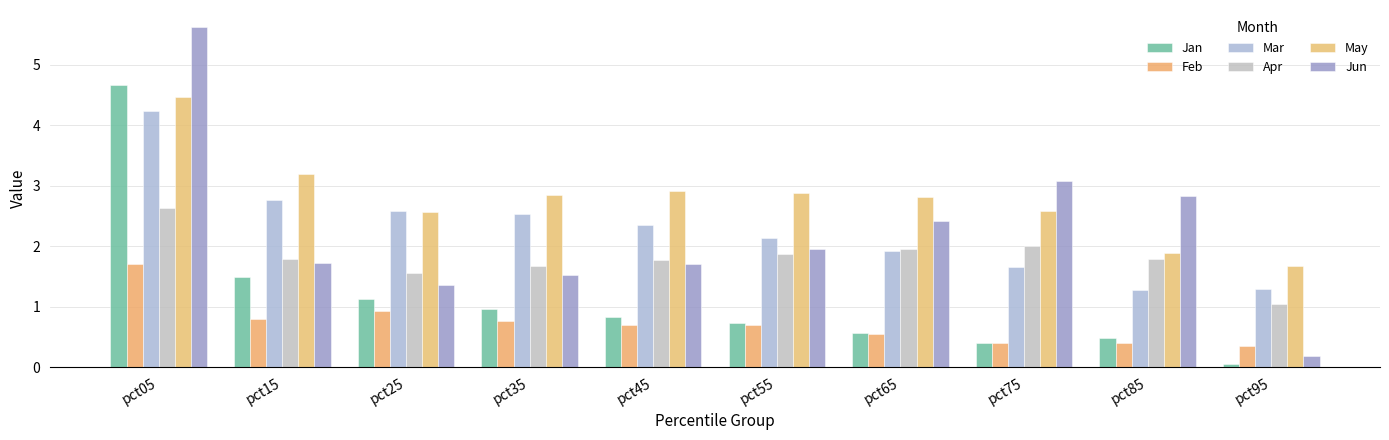

What is the difference between the Apr values at pct45 and pct35?

0.1